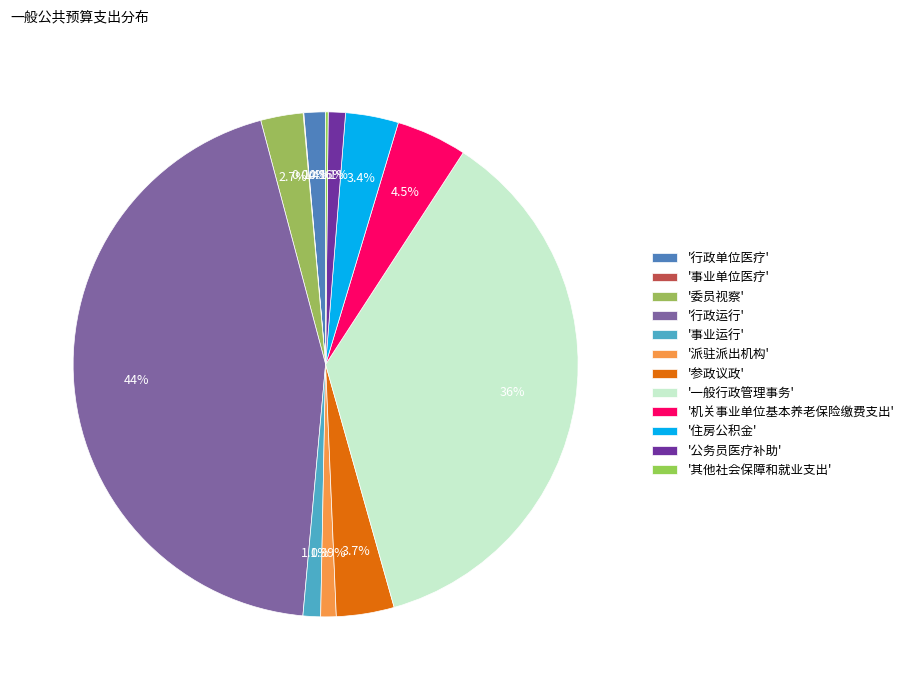

To the nearest percent, what is the difference between the largest and smallest slice percentages?

44%